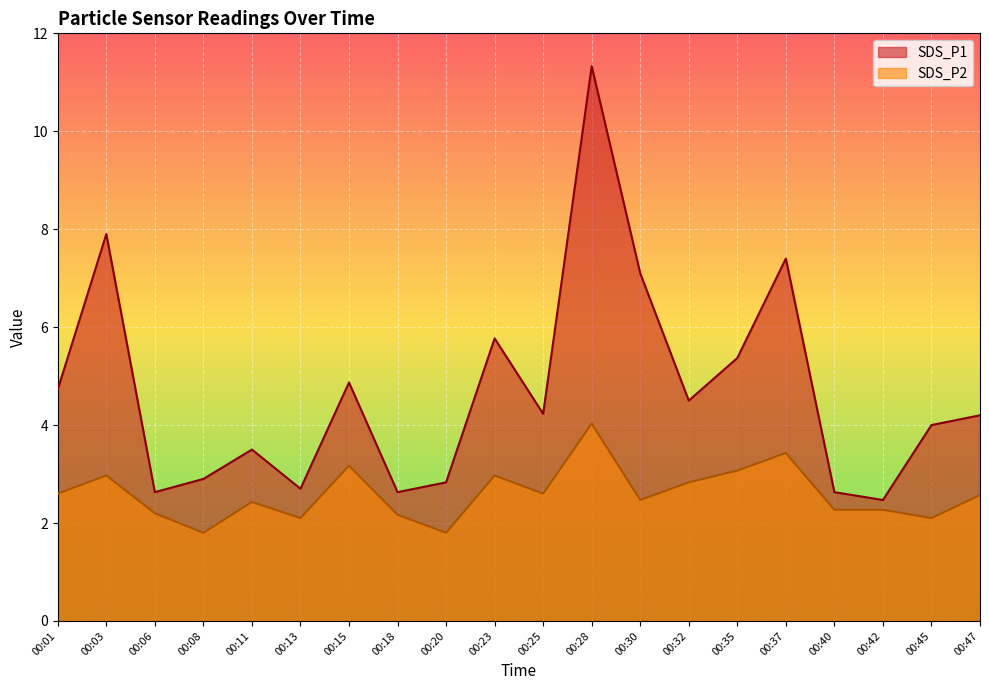

Which series has the largest total across all categories?

SDS_P1